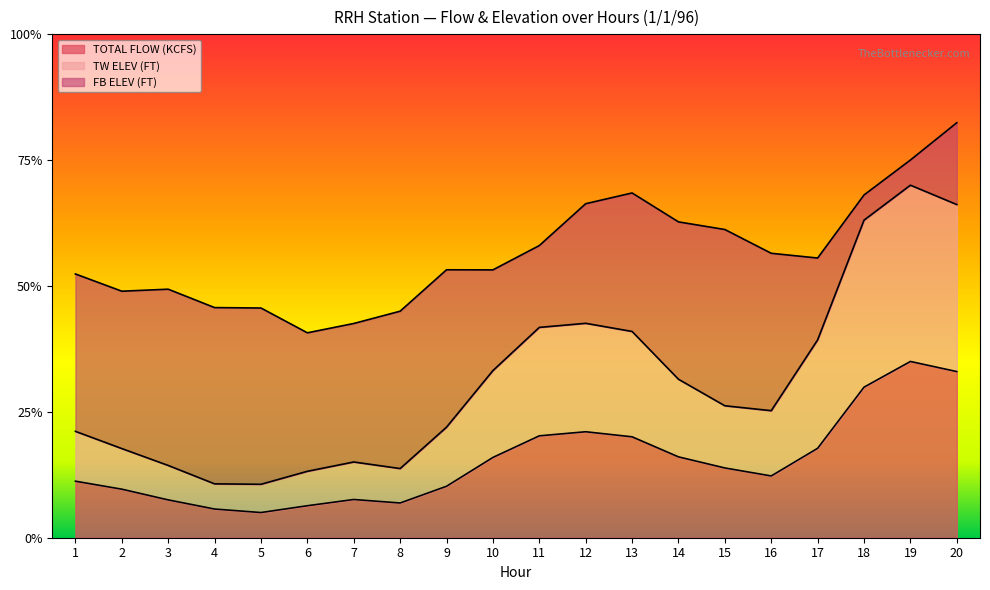

True or false: TOTAL FLOW (KCFS) and TW ELEV (FT) intersect in this chart.

False